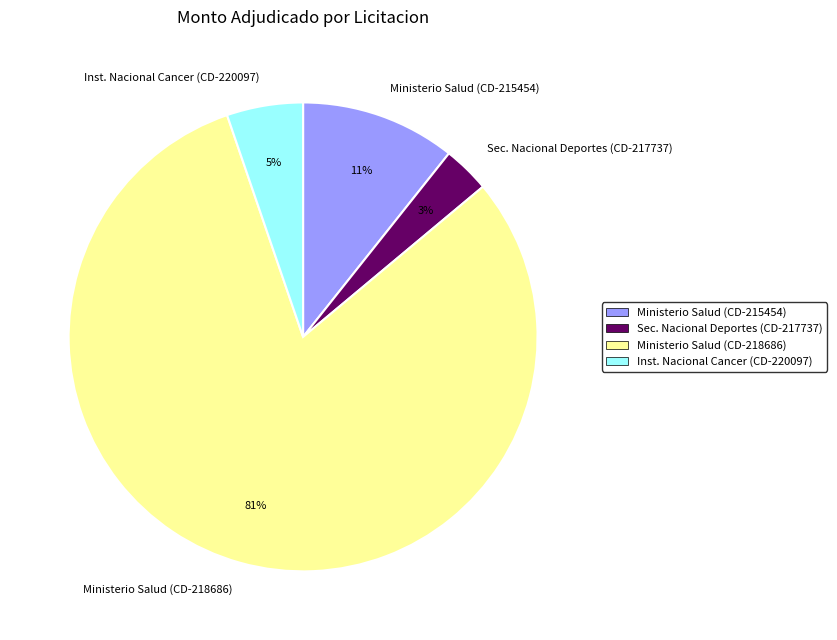

Rank the categories by value from lowest to highest.

Sec. Nacional Deportes (CD-217737), Inst. Nacional Cancer (CD-220097), Ministerio Salud (CD-215454), Ministerio Salud (CD-218686)